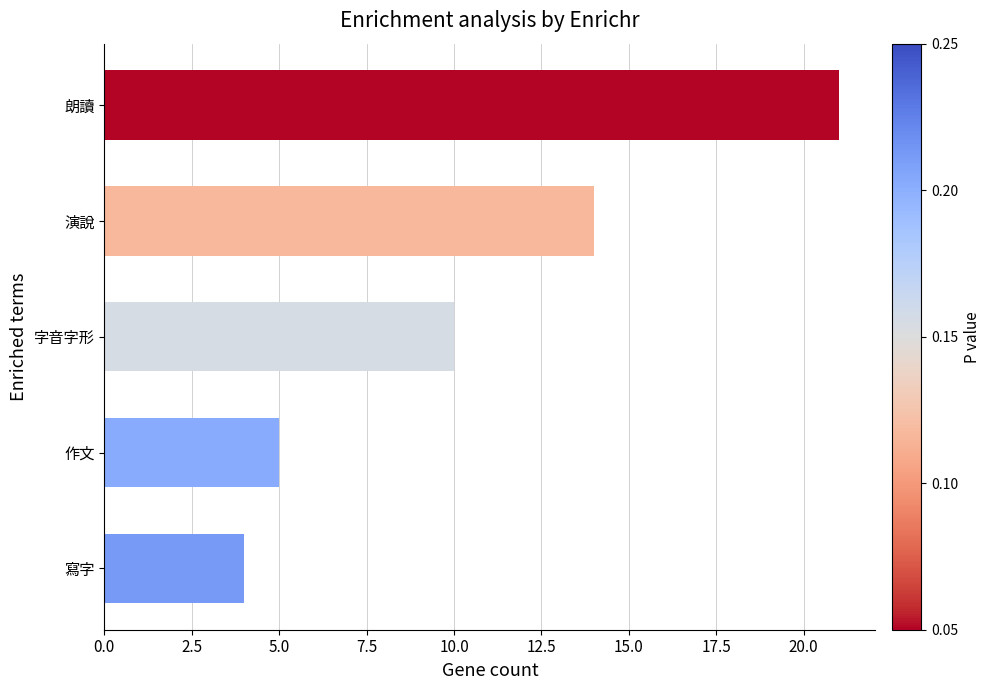

How many categories are shown in the chart?

5